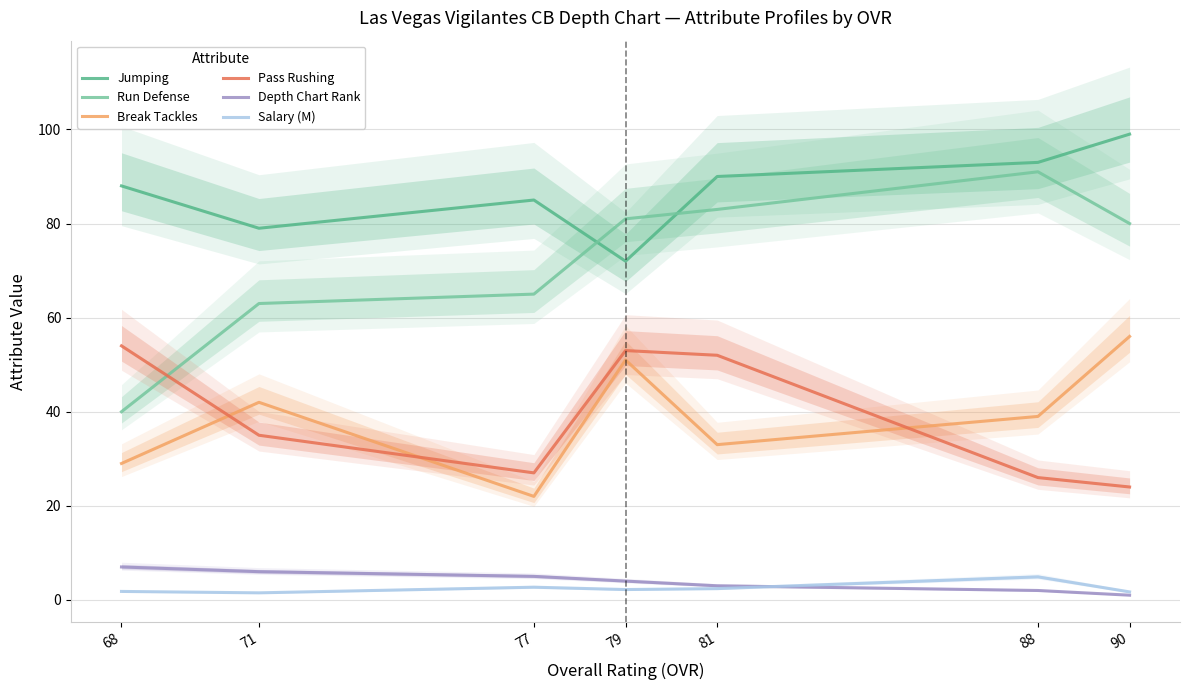

In Pass Rushing, how many points are lower than both neighbors (excluding endpoints)?

1